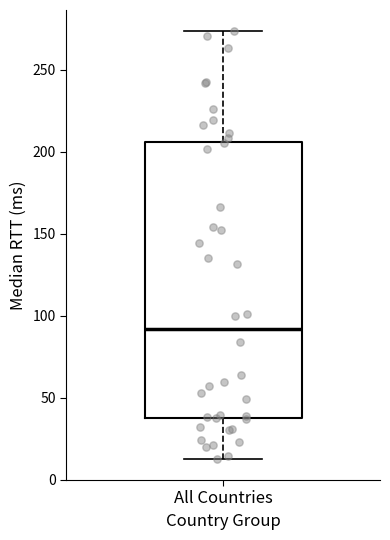

Read this box plot against the y-axis: the position of the median line, the range covered by the box, and the ends of both whiskers. The values are not printed on the chart, so give them approximately, as read against the axis.

median 90, box 40 to 205, whiskers 15 to 275